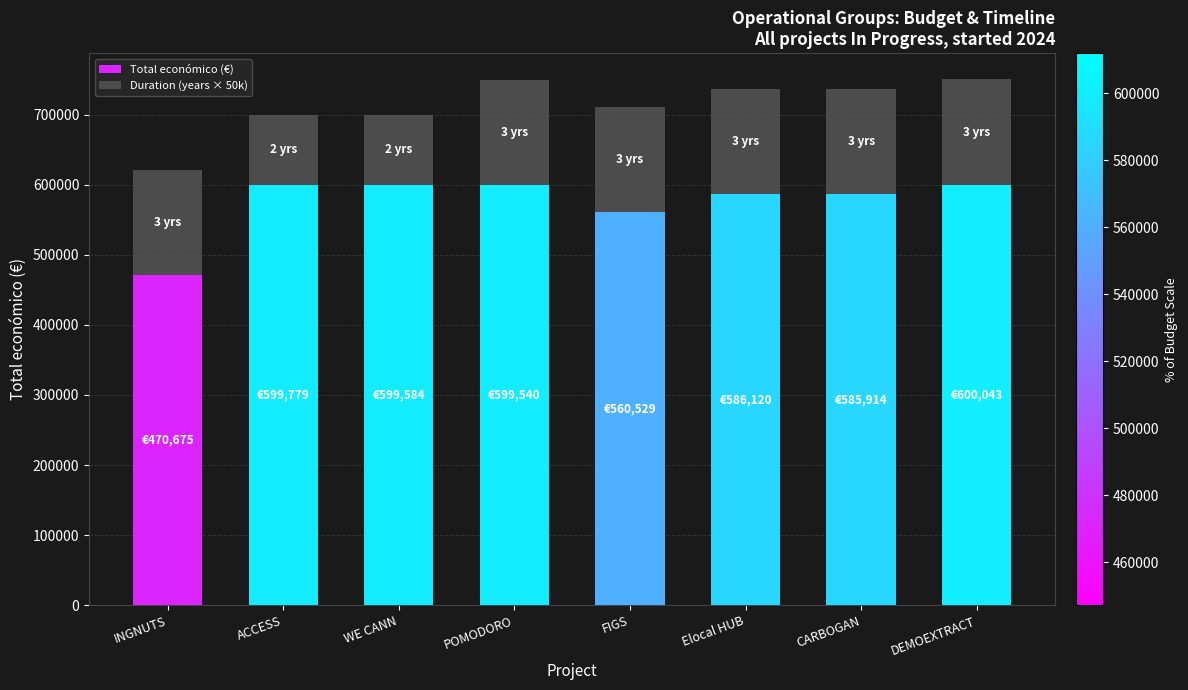

At which label does Total económico (€) reach its minimum?

INGNUTS